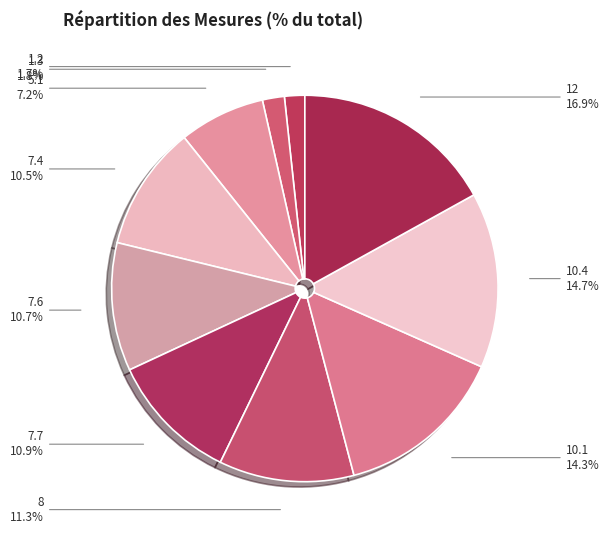

To the nearest percent, what is the average slice percentage?

10%